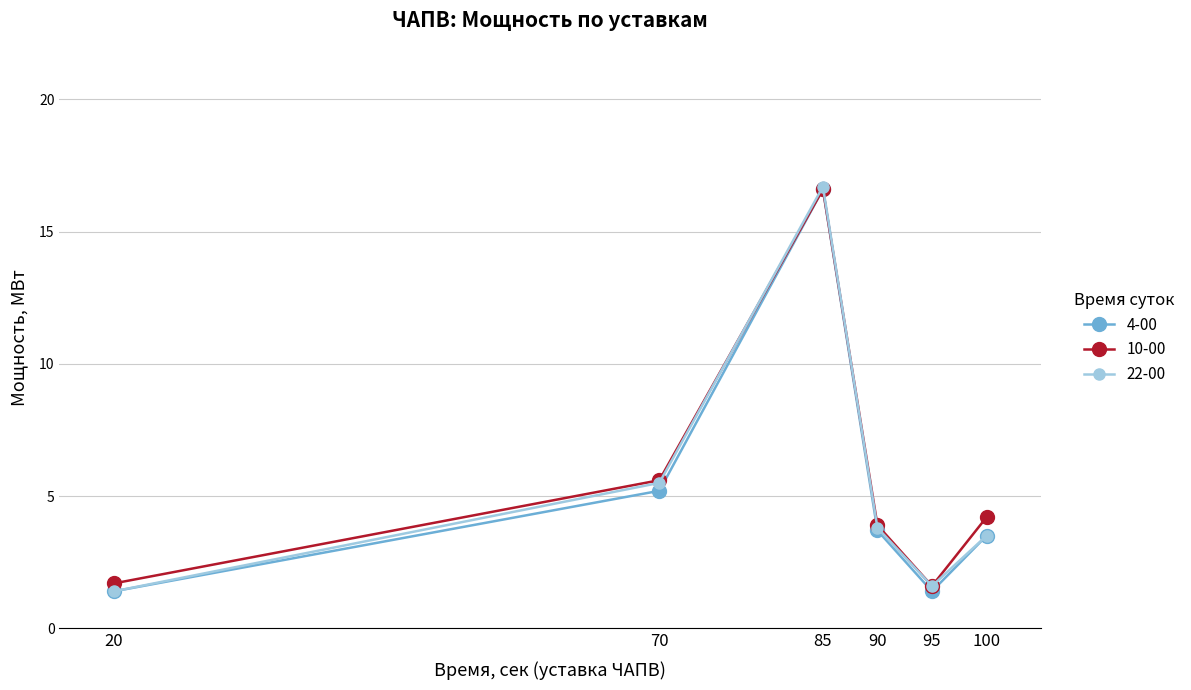

What is the difference between the maximum and minimum values in the 10-00 series?

15.0